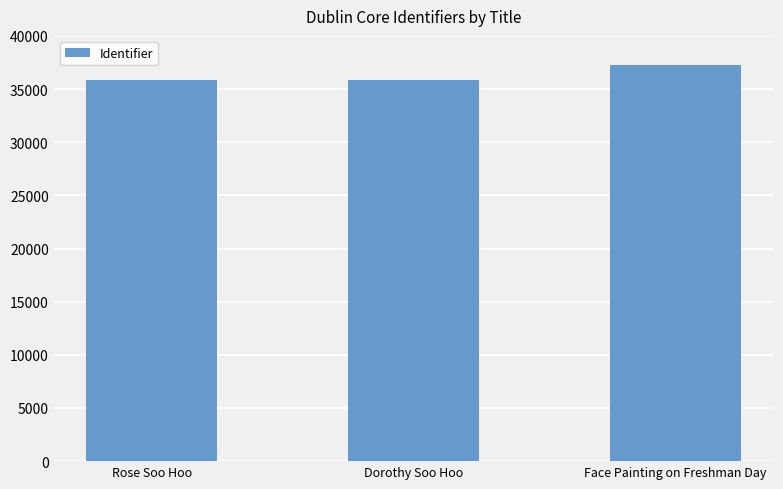

What is the label of the 2nd bar from the left?

Dorothy Soo Hoo